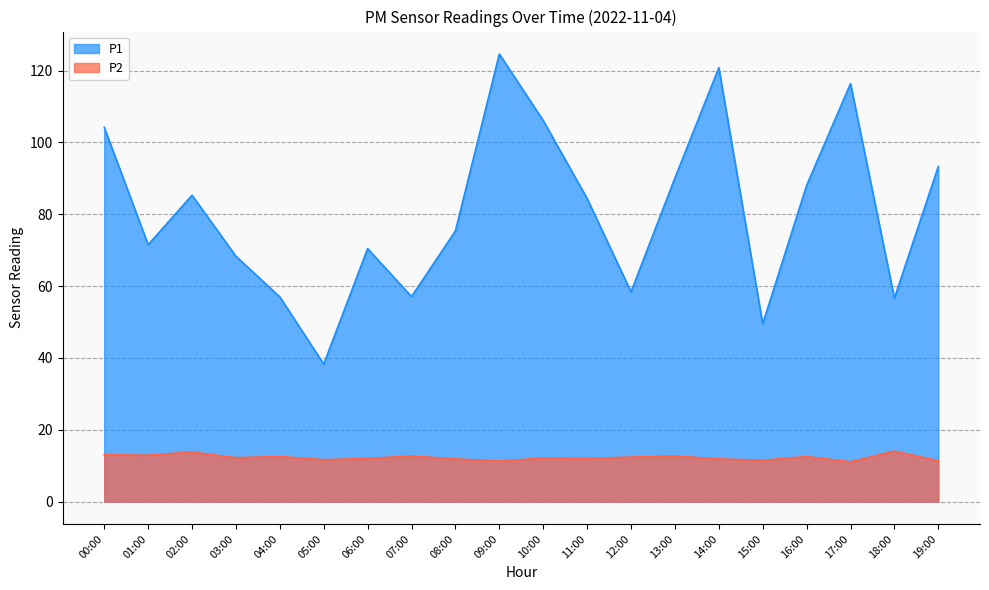

List the series in order of their overall mean, highest first.

P1, P2